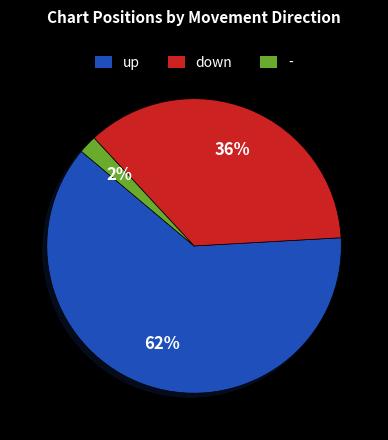

To the nearest percent, what is the difference between the largest and smallest slice percentages?

60%